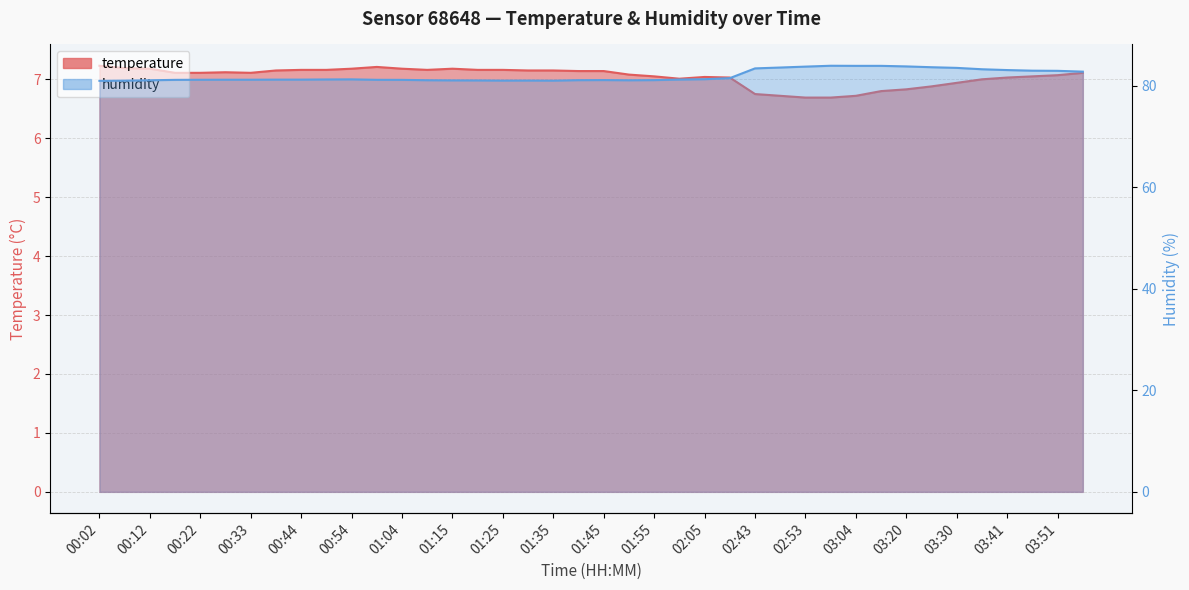

True or false: humidity and temperature intersect in this chart.

False